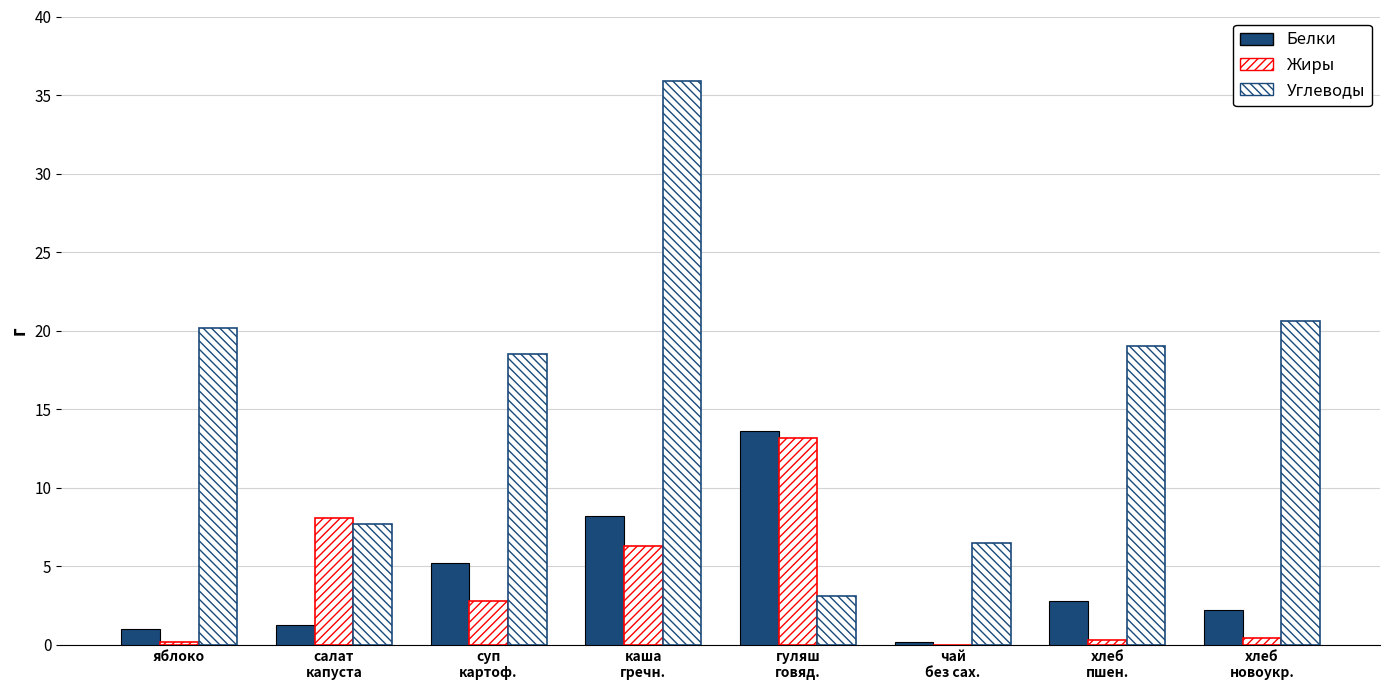

At which label does Углеводы first exceed 19?

яблоко